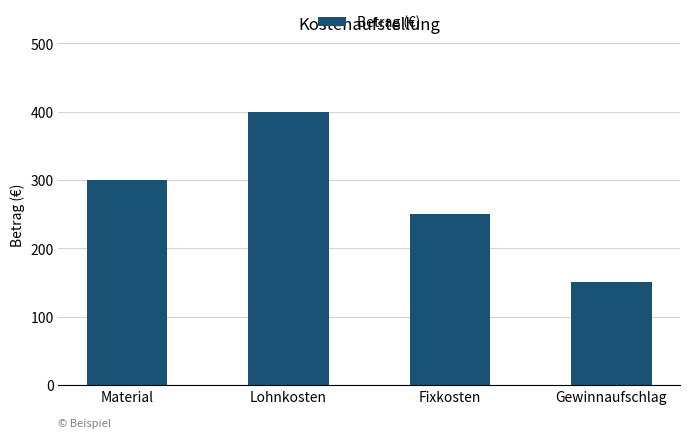

What is the ratio of the value at Material to the value at Gewinnaufschlag?

2.0